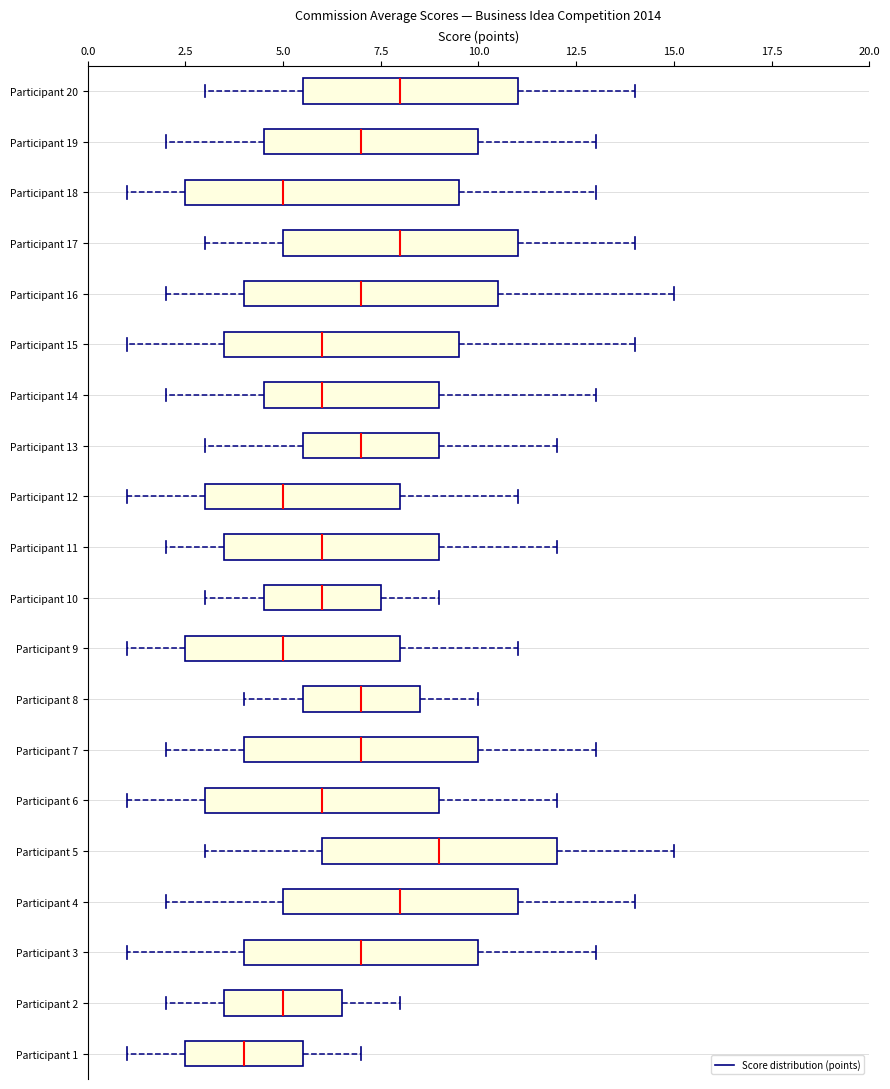

Where does the median line of the box for Participant 9 sit on the x-axis? The values are not printed on the chart, so give them approximately, as read against the axis.

5.0